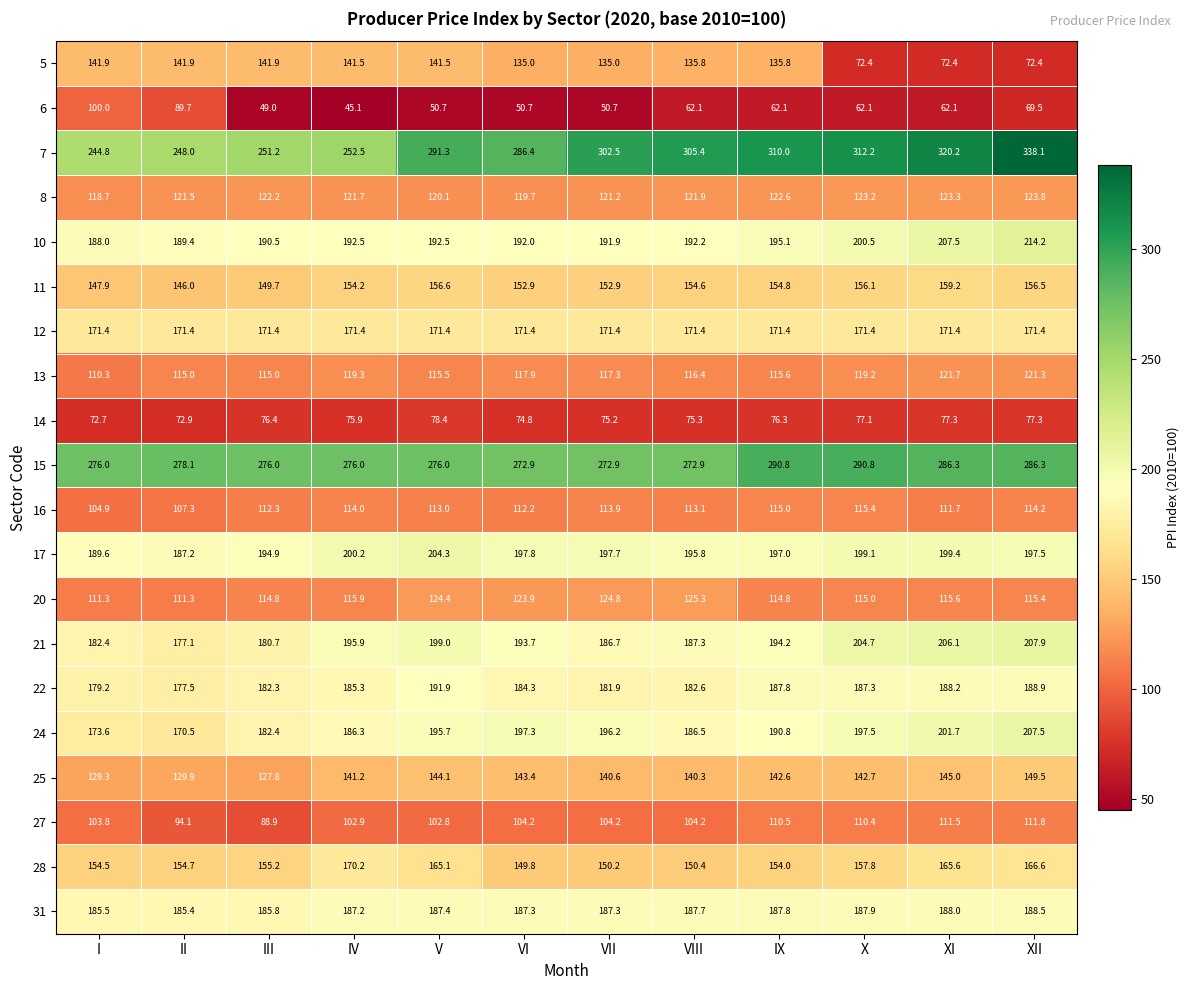

What is the maximum value shown in the chart?

338.1